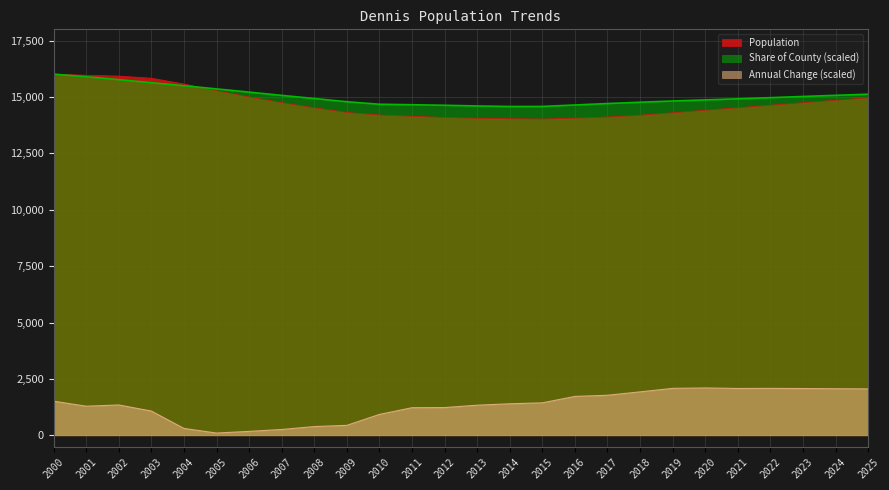

List the series in order of their peak value, lowest first.

Annual Change, Population, Share of County